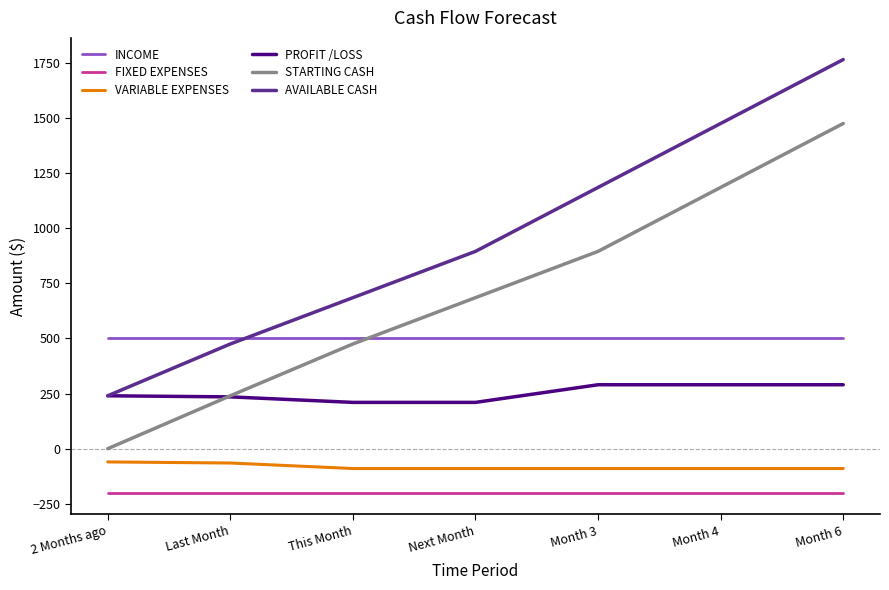

What are all the series names shown in the legend?

INCOME, FIXED EXPENSES, VARIABLE EXPENSES, PROFIT /LOSS, STARTING CASH, AVAILABLE CASH